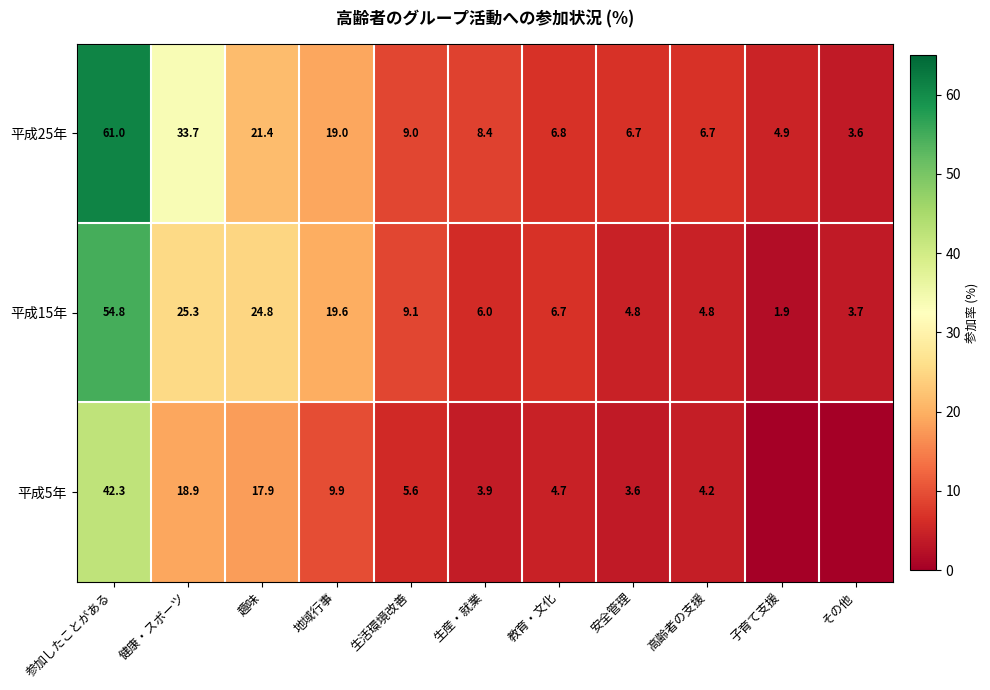

What is the approximate value of 平成15年 at 生活環境改善?

9.1